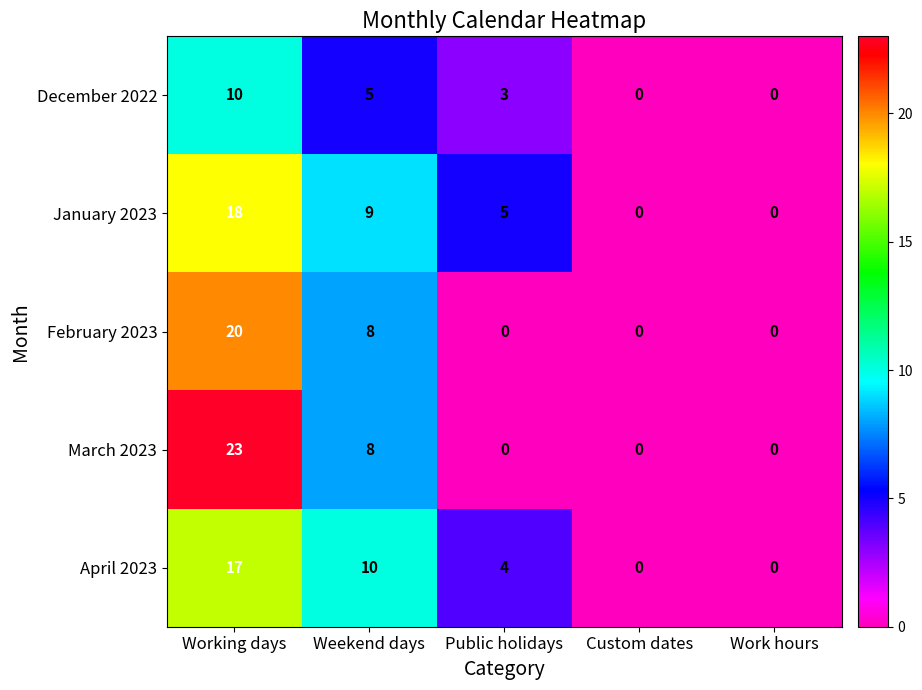

How many April 2023 values are between 0 and 10?

4